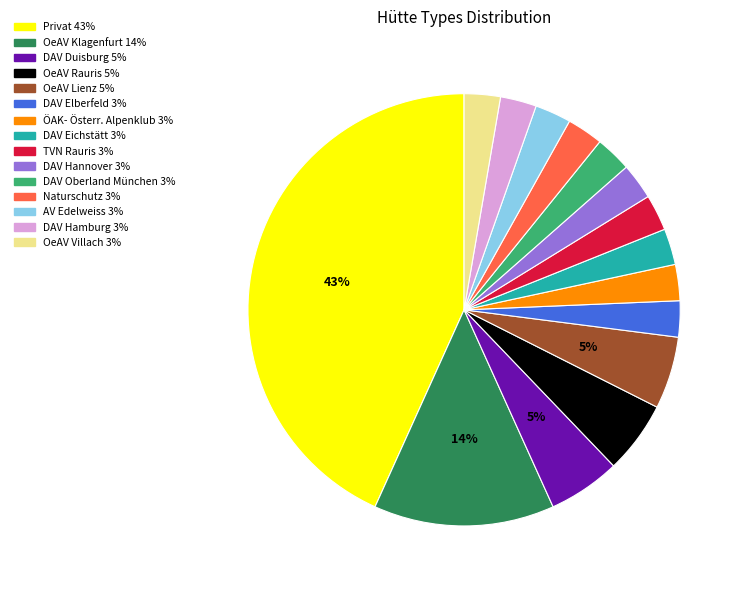

Is there any slice that represents more than half of the pie?

No